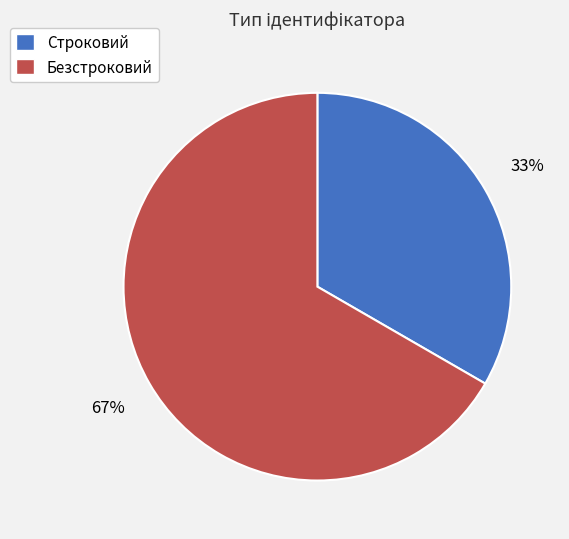

Count the number of slices in the pie.

2